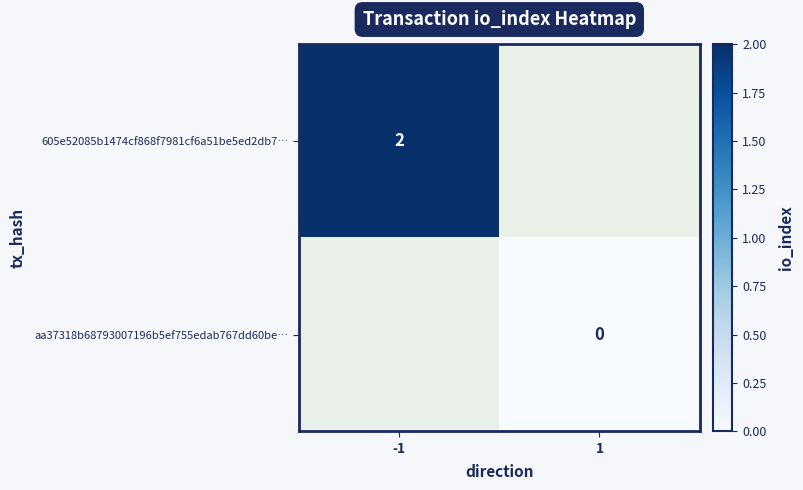

True or false: 605e52085b1474cf868f7981cf6a51be5ed2db7… has a value of 1 at -1.

False